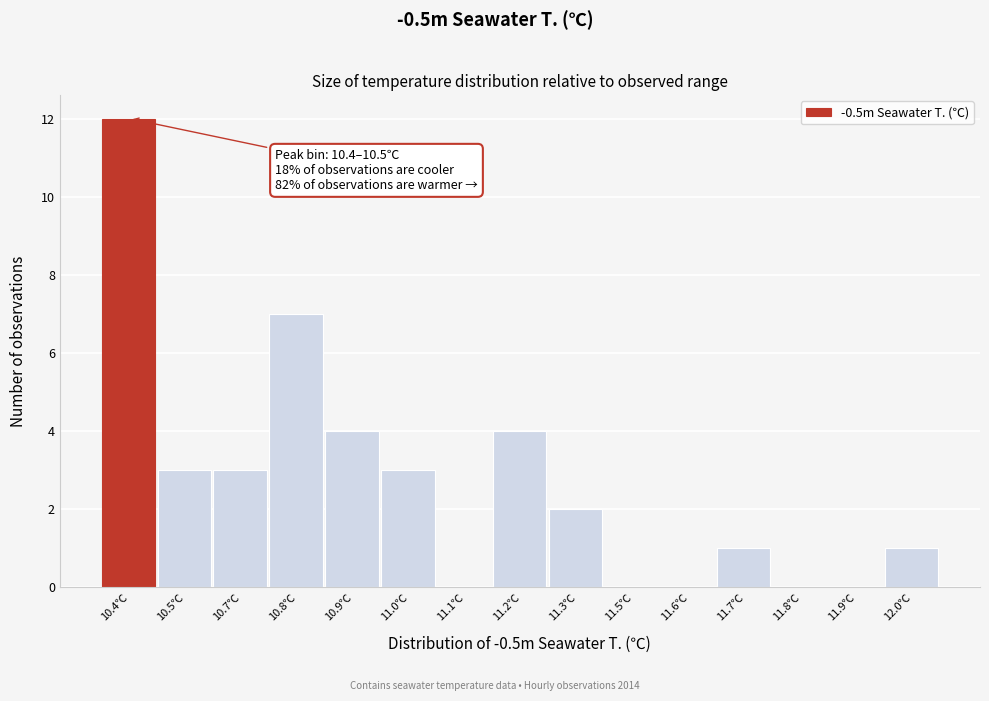

Reading left to right, transcribe all the data shown in this chart.

10.4℃=12	10.5℃=3	10.7℃=3	10.8℃=7	10.9℃=4	11.0℃=3	11.1℃=0	11.2℃=4	11.3℃=2	11.5℃=0	11.6℃=0	11.7℃=1	11.8℃=0	11.9℃=0	12.0℃=1